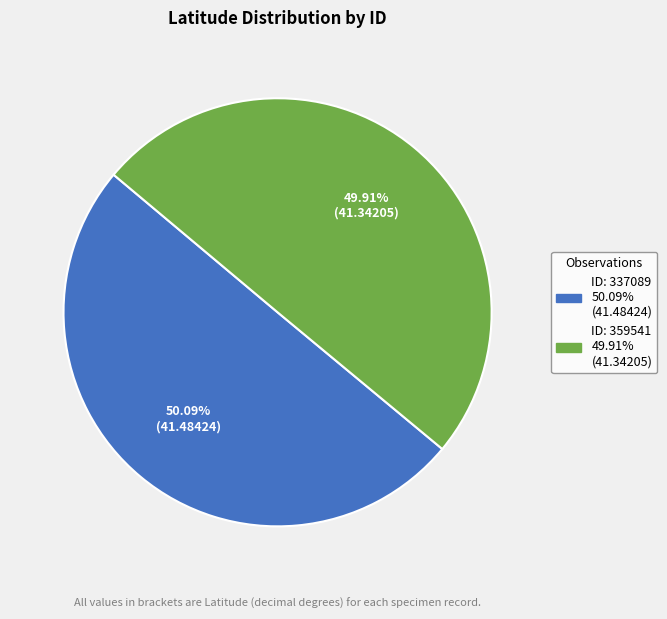

How many slices are in this pie chart?

2